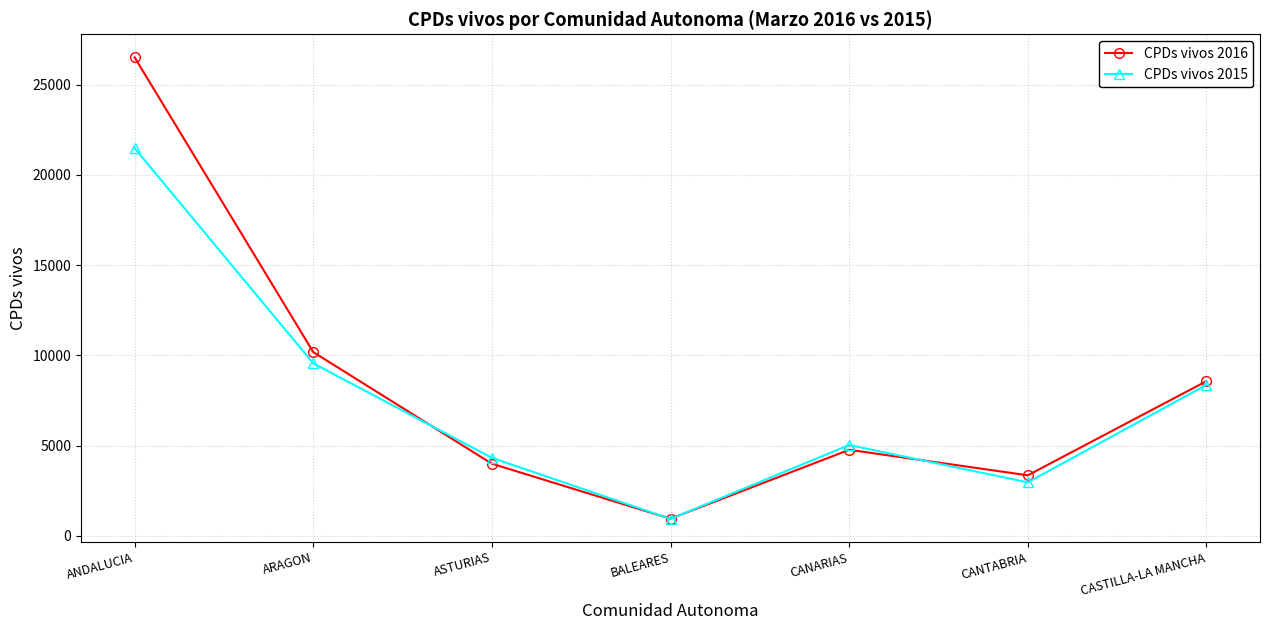

Which series has the widest spread of values?

CPDs vivos 2016